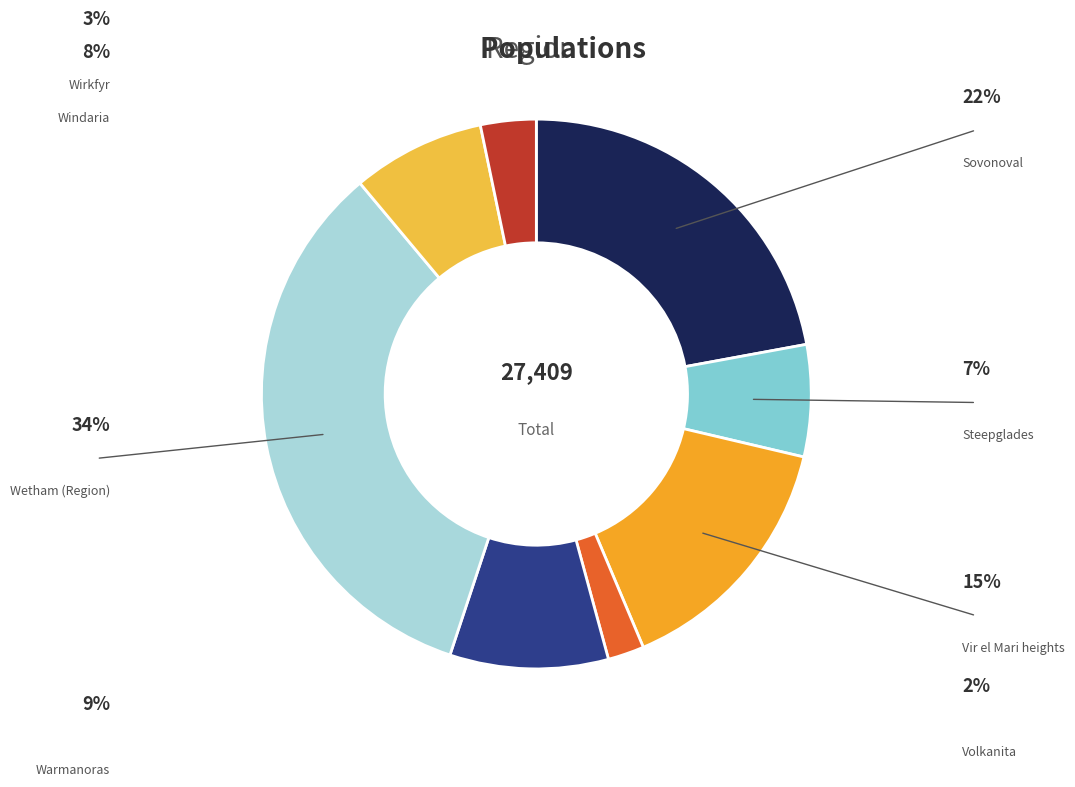

How many slices are in this pie chart?

8